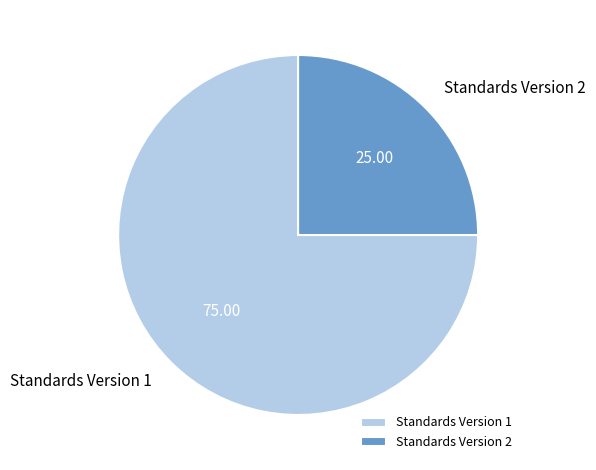

Rank the categories by value from highest to lowest.

Standards Version 1, Standards Version 2